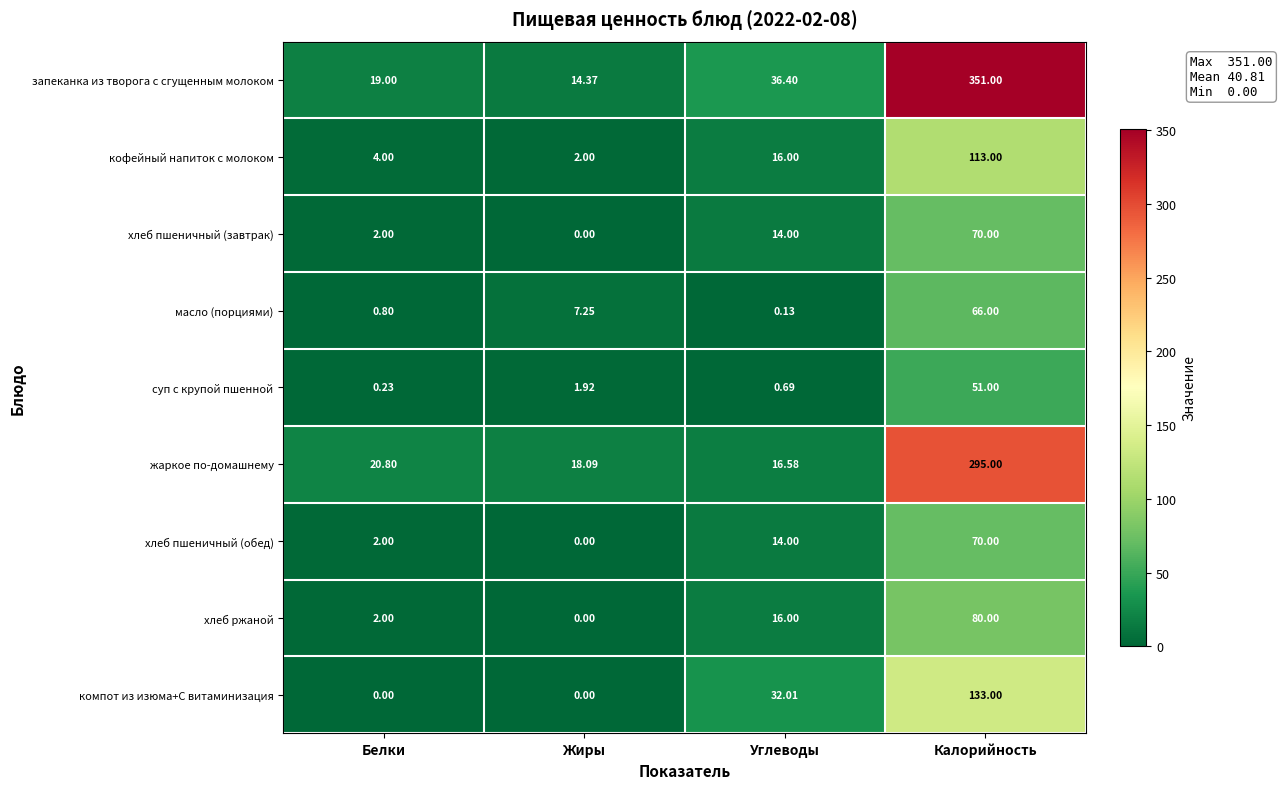

Count the number of categories in the chart.

4